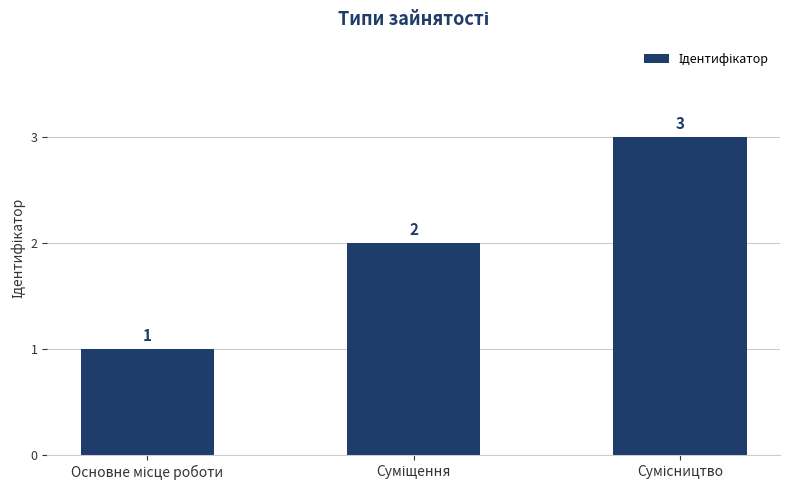

What is the greatest value displayed?

3